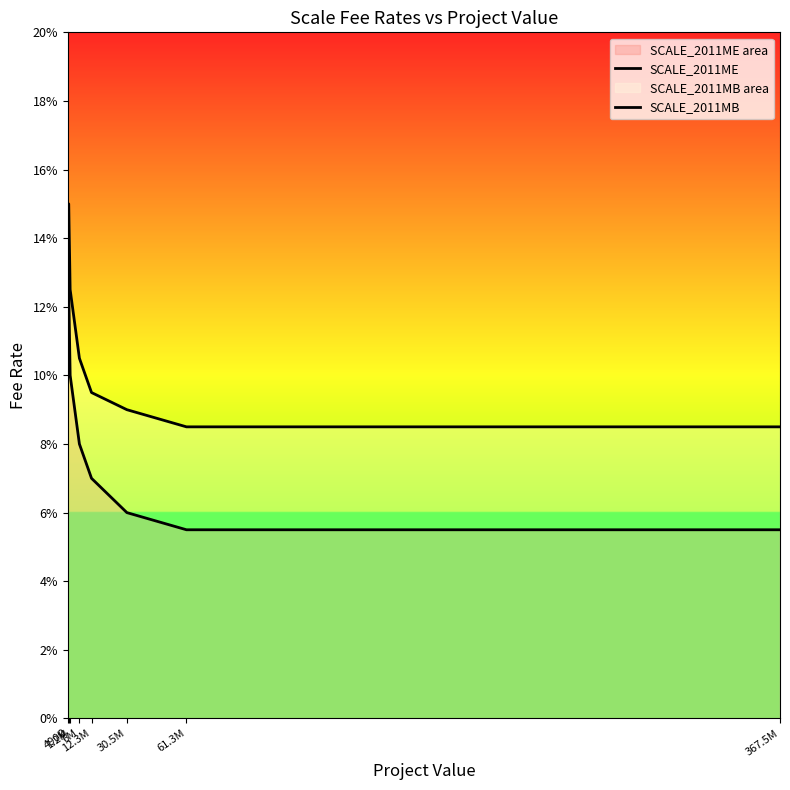

Does the chart have visible grid lines?

No